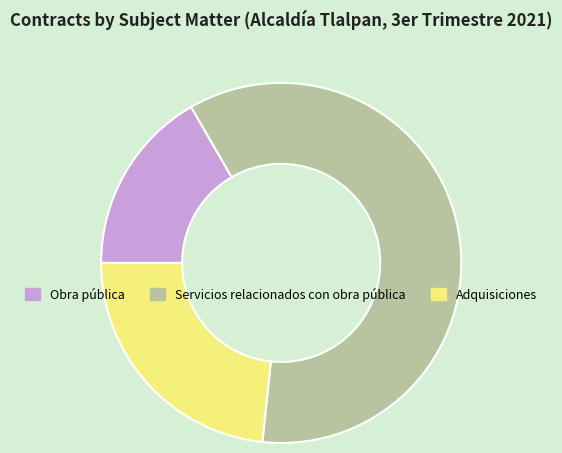

Rank the categories by value from highest to lowest.

Servicios relacionados con obra pública, Adquisiciones, Obra pública